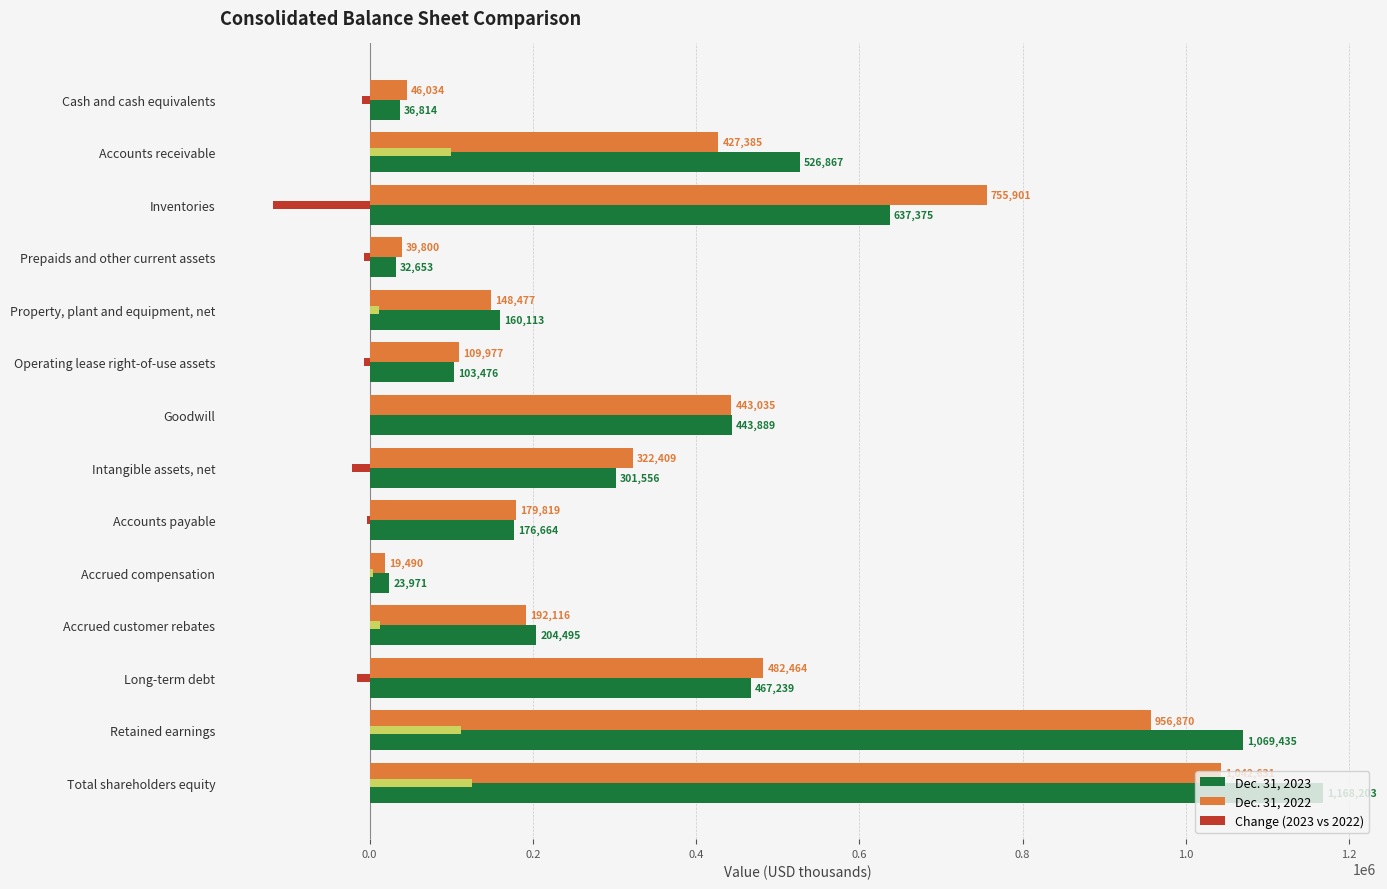

What is the sum of the Dec. 31, 2022 values at Inventories and Accrued customer rebates?

948017